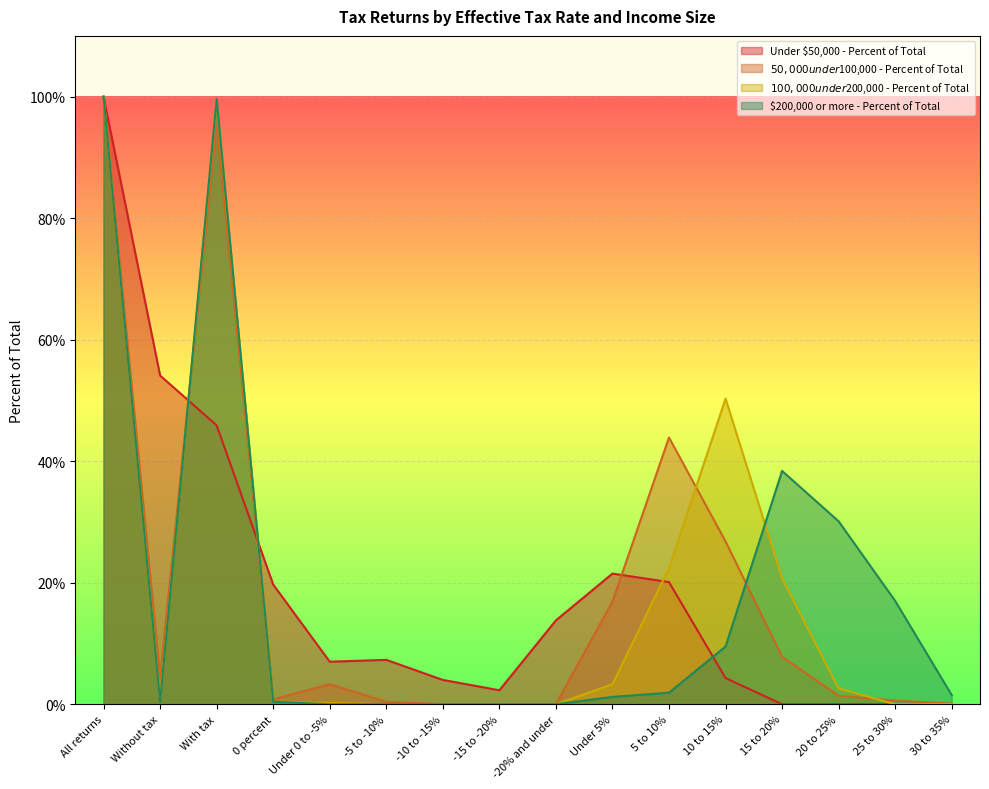

Which has a higher value, 20 to 25% or 10 to 15%?

10 to 15%